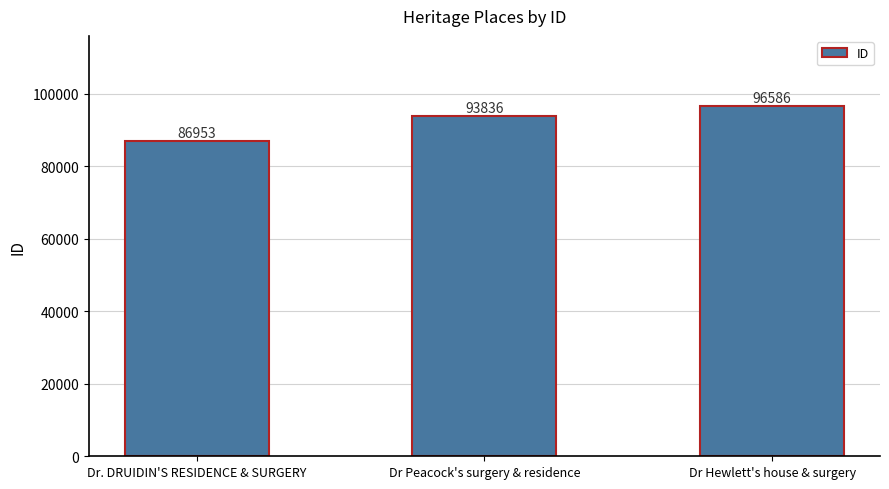

What is the change in value from Dr Peacock's surgery & residence to Dr Hewlett's house & surgery?

+2750